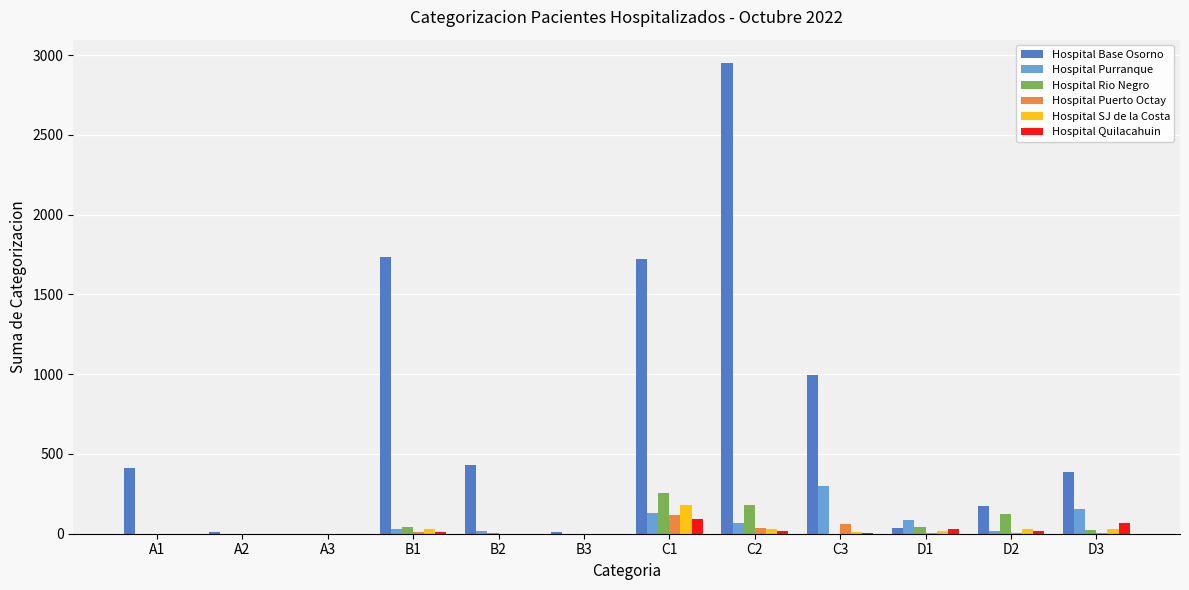

Is the value of Hospital Quilacahuin at C2 greater than the value of Hospital Base Osorno at A1?

No